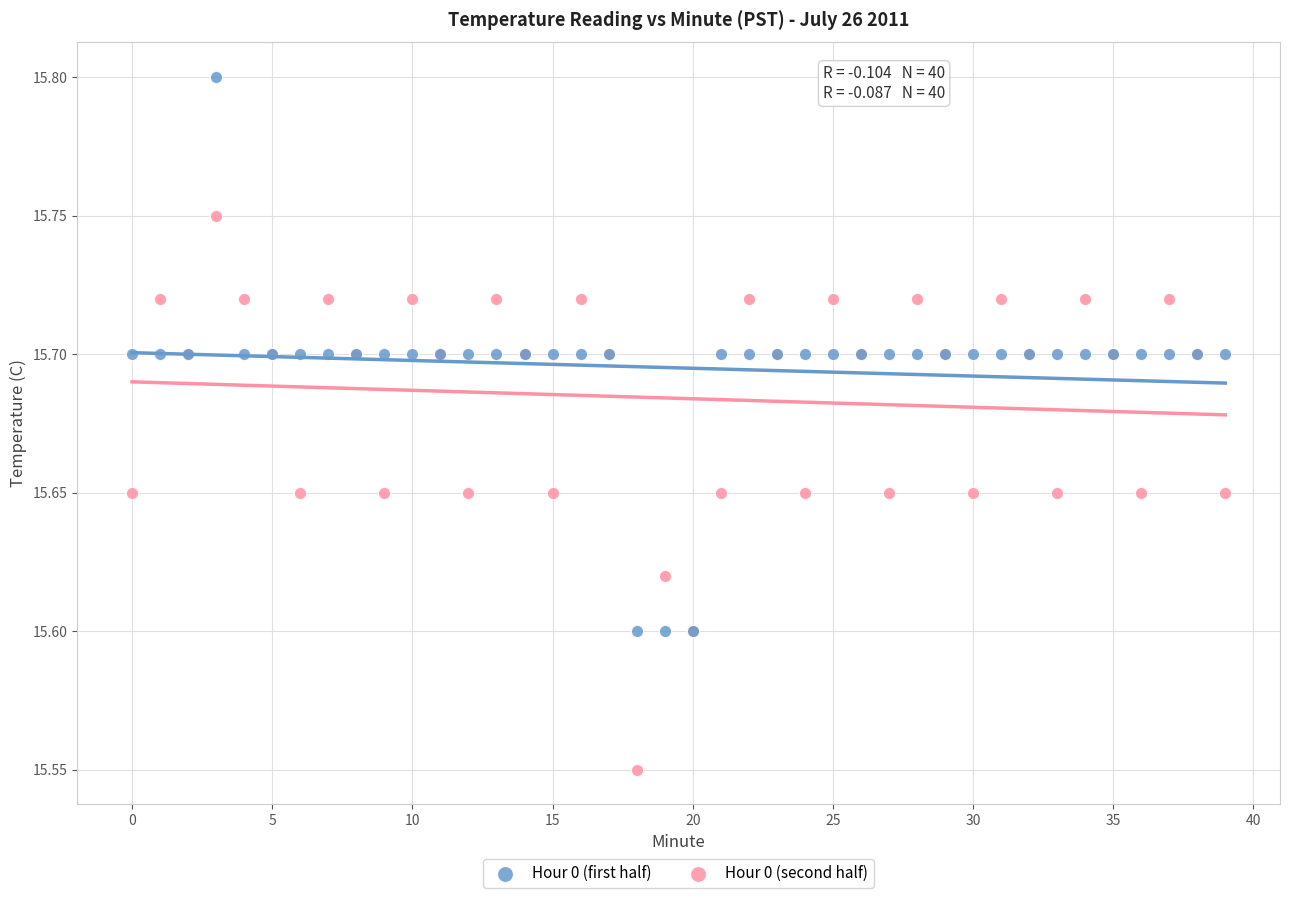

Which series contains the highest Y value?

Hour 0 (first half)